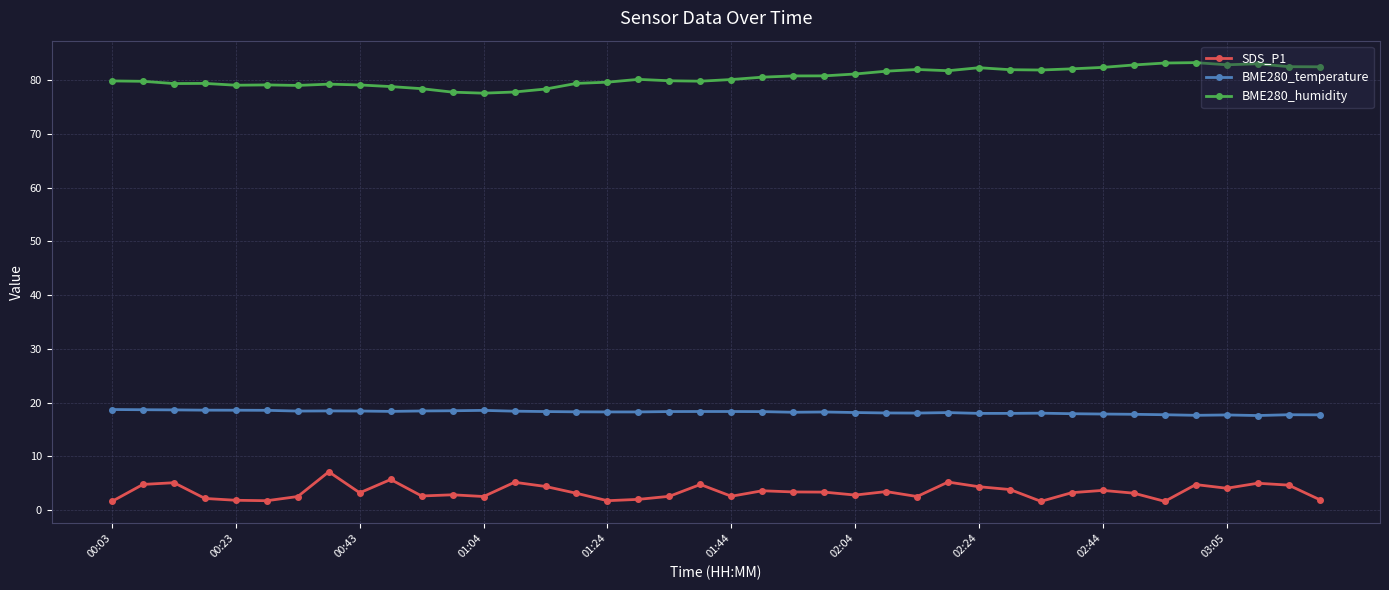

What is the value of the SDS_P1 point at the 31st from the left?

1.6